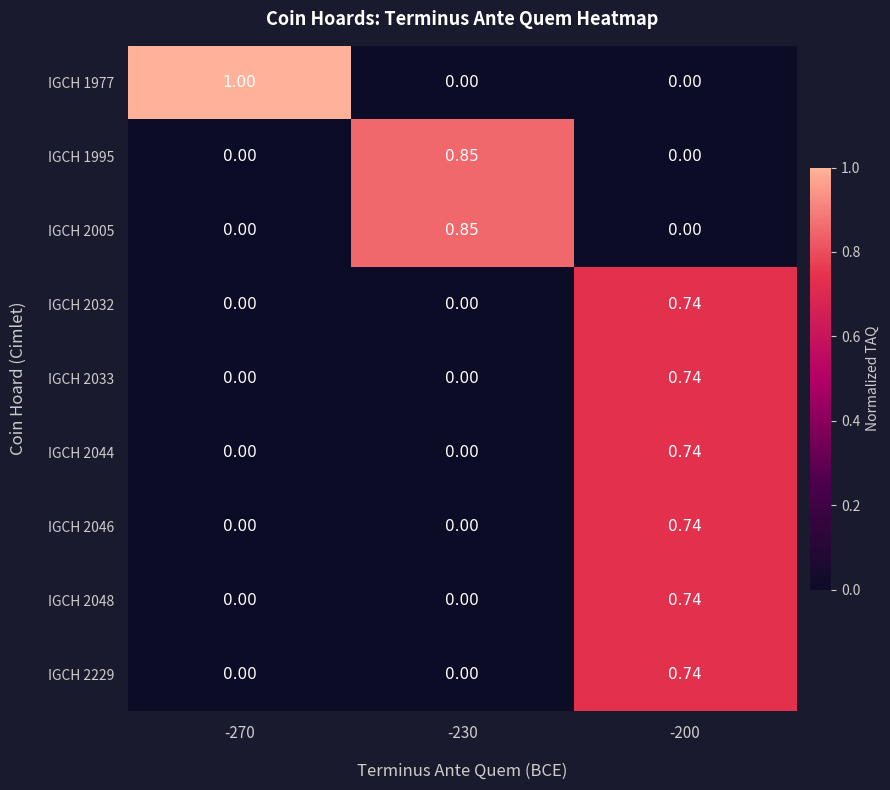

Is the value of IGCH 1977 at -270 greater than the value of IGCH 1995 at -200?

Yes